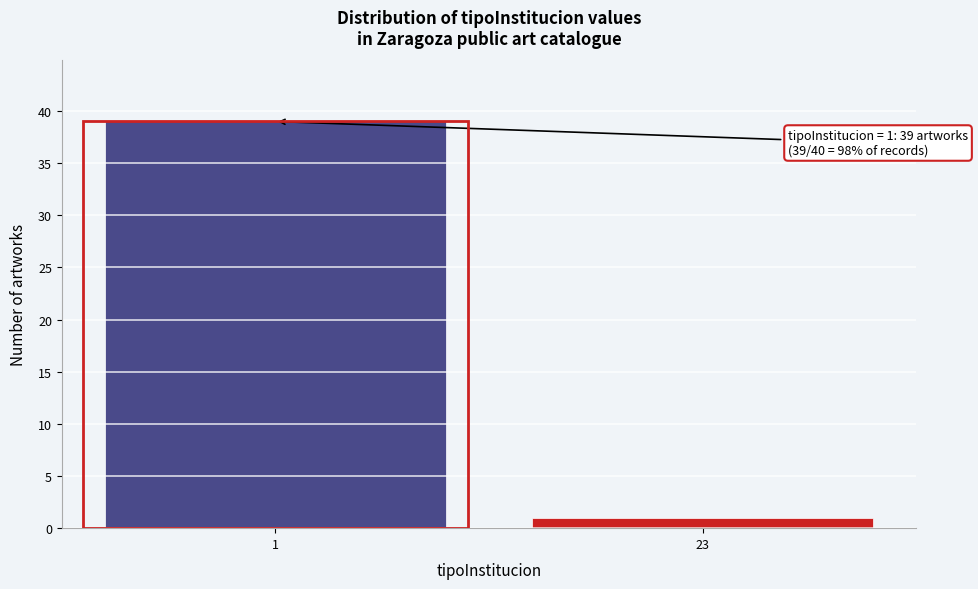

Reading left to right, list all the values displayed in this chart.

39	1